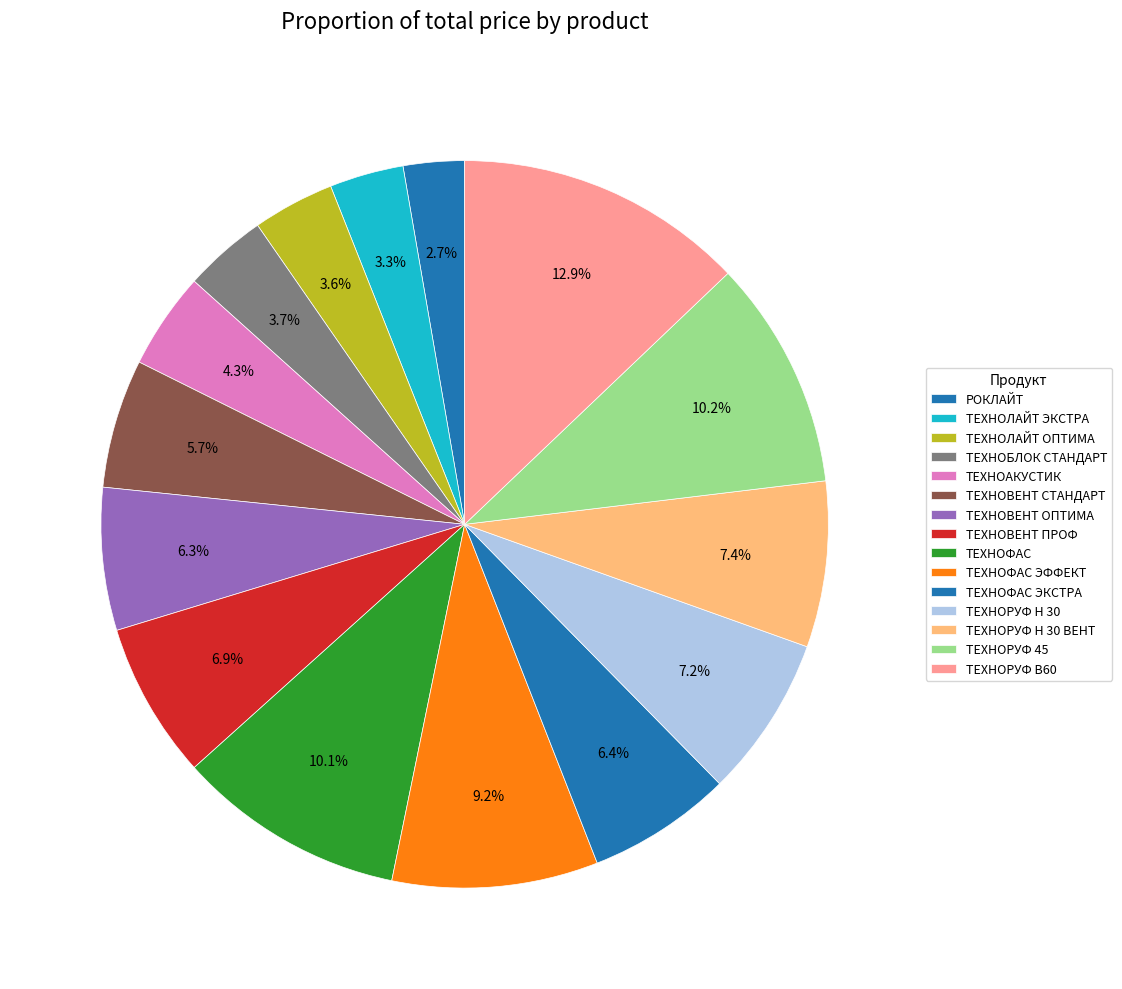

How many segments does this pie chart have?

15